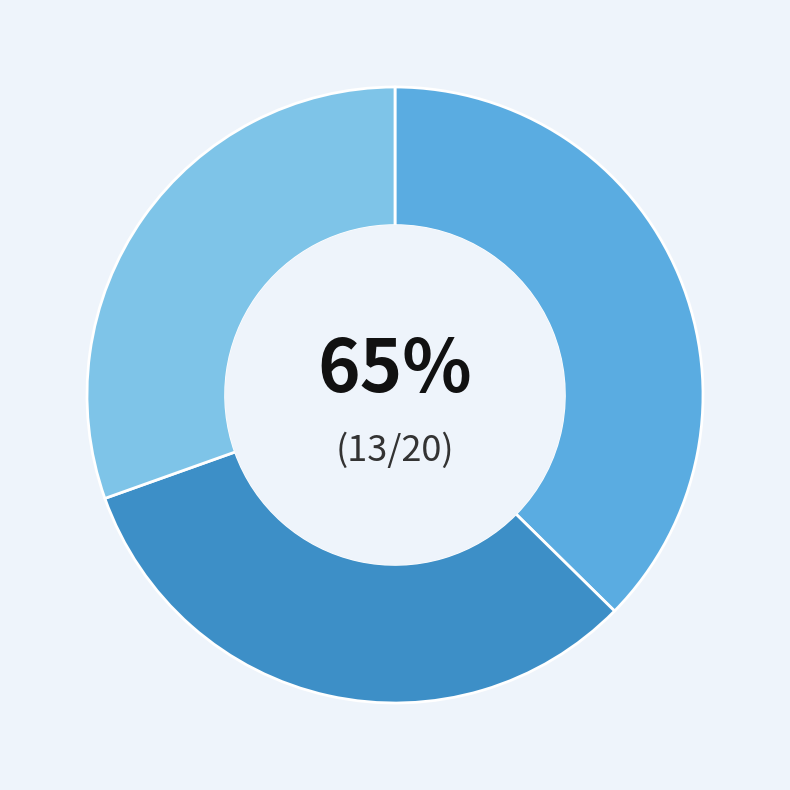

To the nearest percent, what is the combined percentage of My Happy Days In Hell and Hannah Senesh?

70%